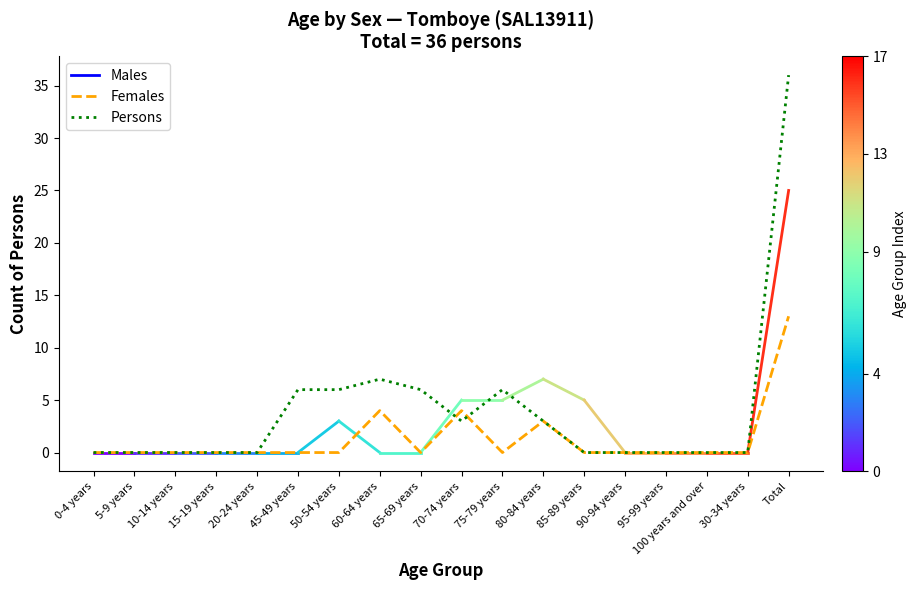

What position from the left is 95-99 years?

15